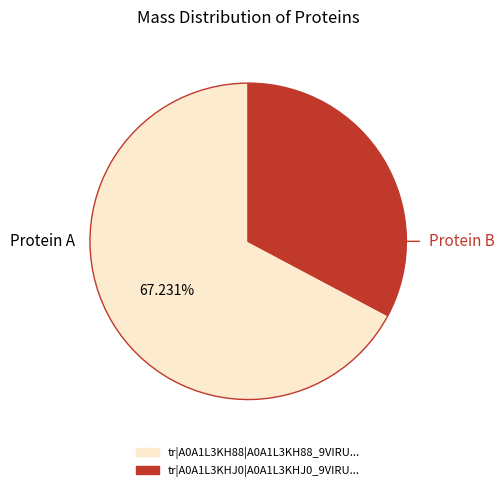

Is there any slice that represents more than half of the pie?

Yes